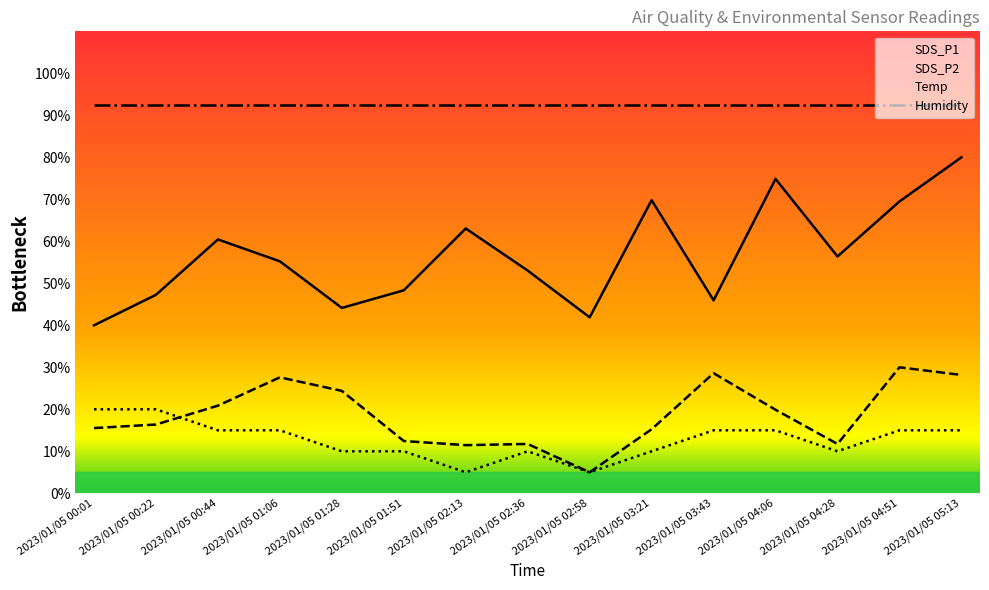

List the series in order of their peak value, highest first.

Humidity, SDS_P1, SDS_P2, Temp